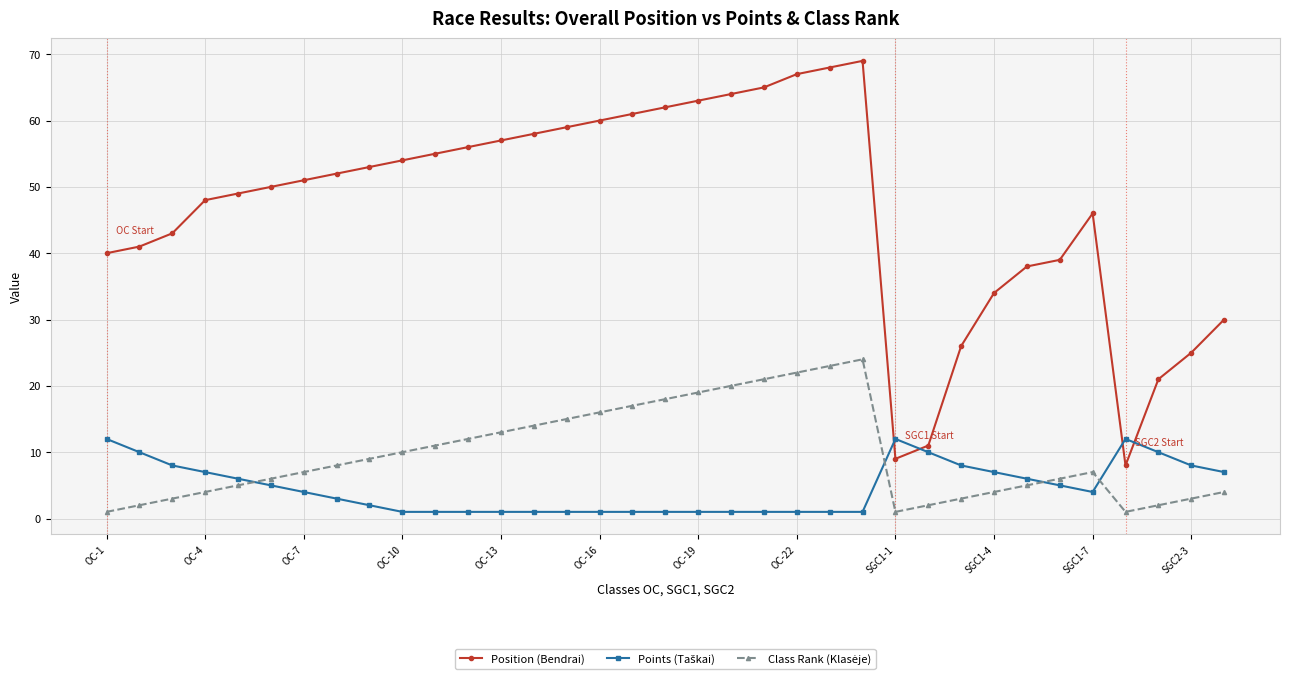

True or false: Position (Bendrai) has more than 0 points higher than both neighbors.

True